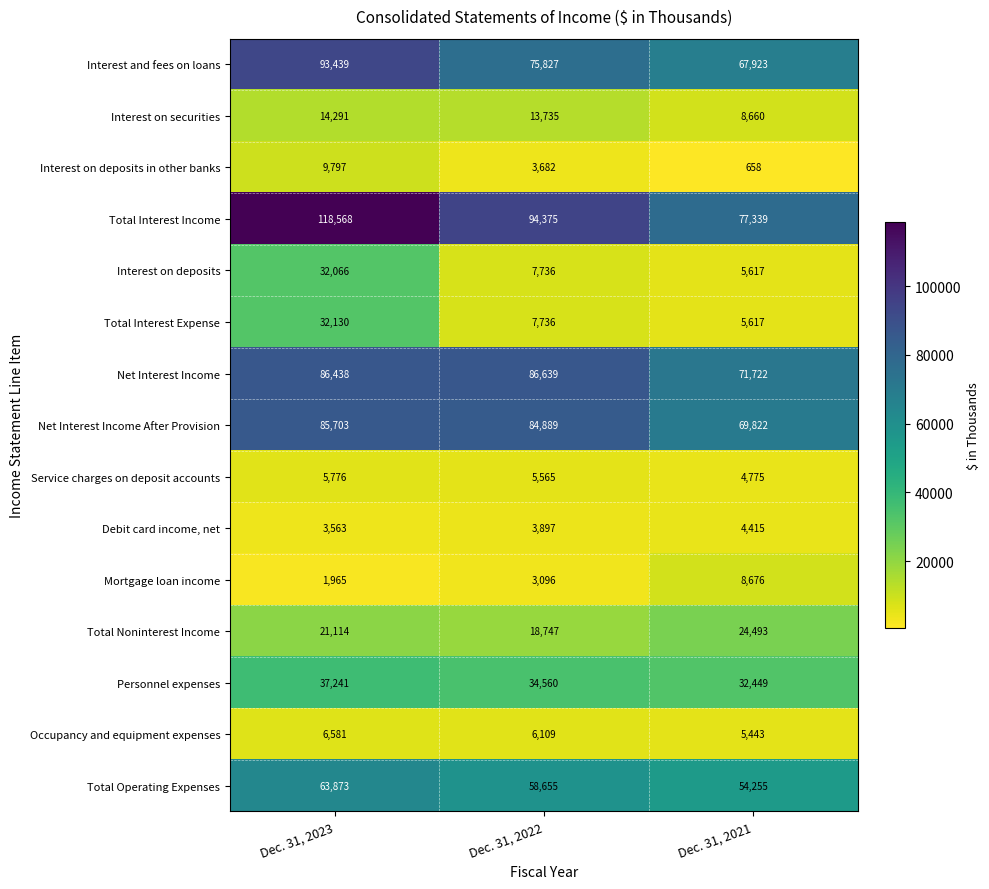

What is the difference between the maximum and second lowest values in the Interest on securities series?

556